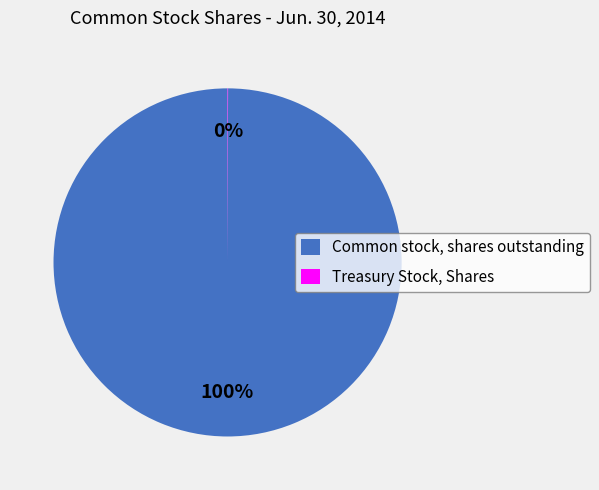

Which slice is the largest?

Common stock, shares outstanding